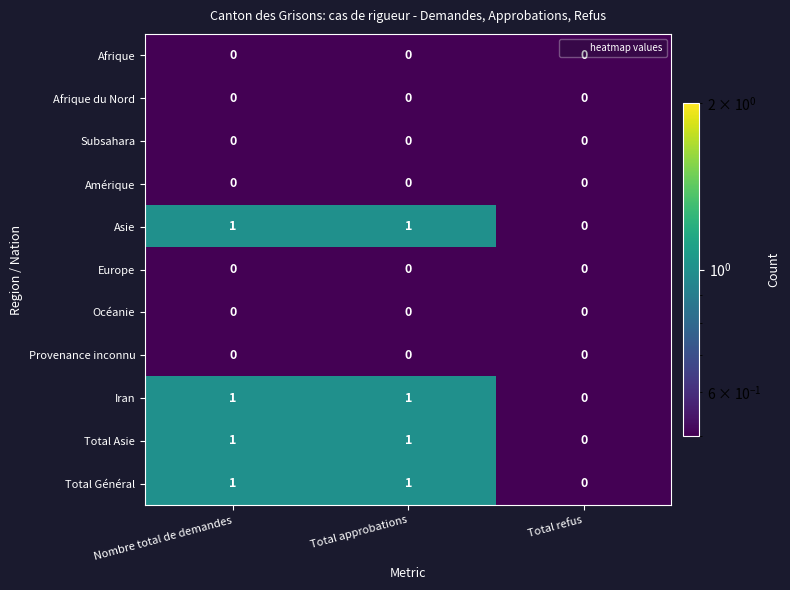

True or false: Total Asie has a value of 1 at Total approbations.

True